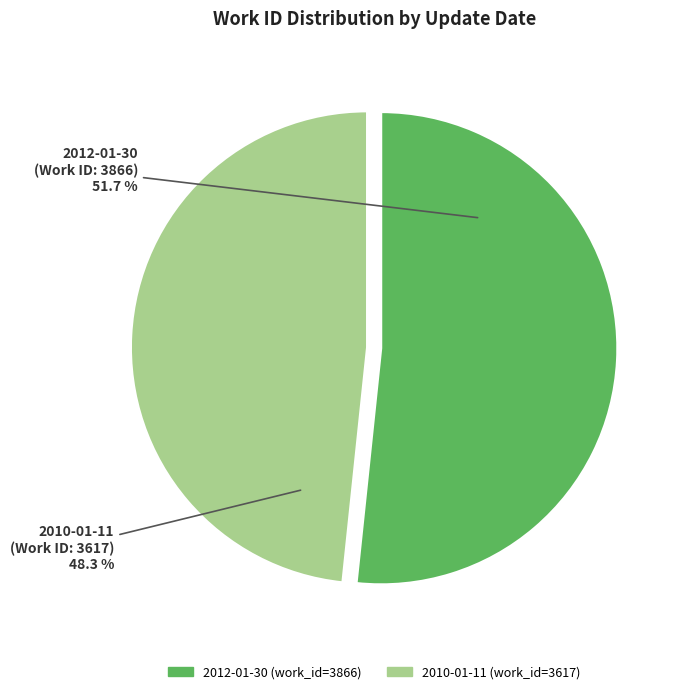

What percentage is NOT represented by 2010-01-11?

51.7%